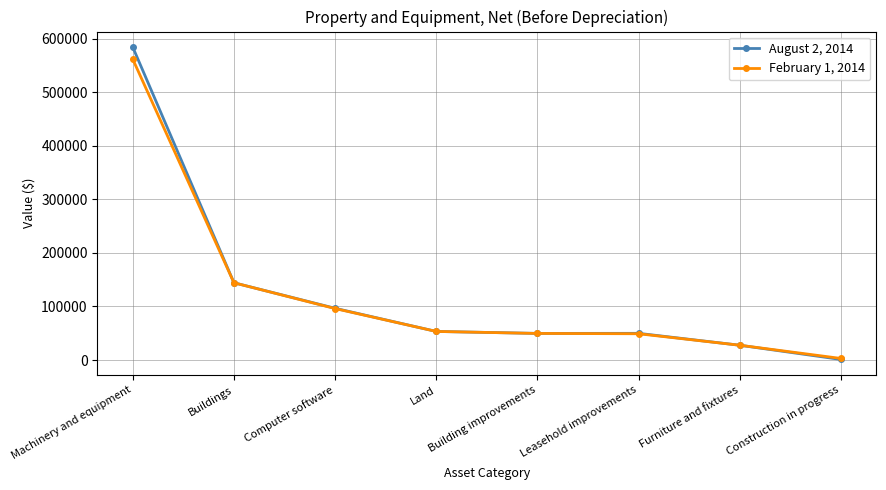

What position from the right is Leasehold improvements?

3